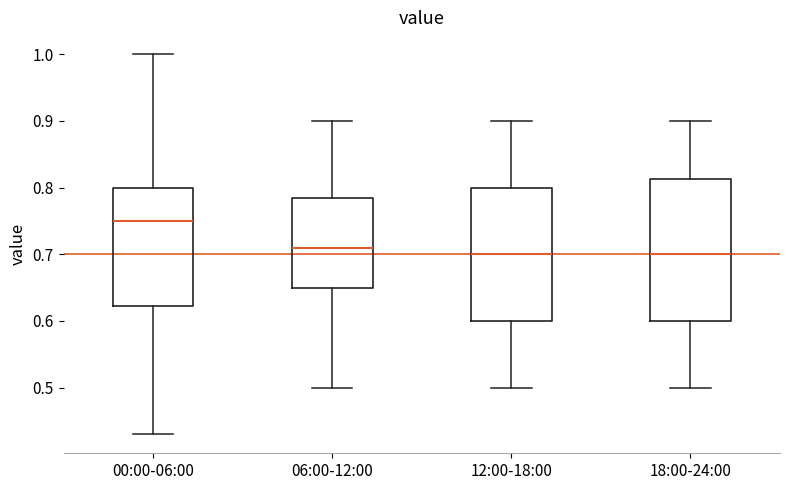

Where does the median line of the box for 18:00-24:00 sit on the y-axis? The values are not printed on the chart, so give them approximately, as read against the axis.

0.70